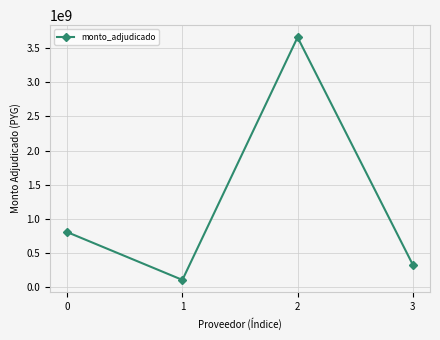

List the labels in order of value, largest first.

2, 0, 3, 1